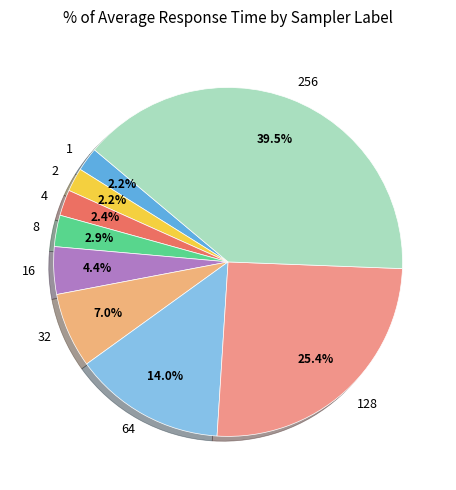

Is the sum of 256 and 2 greater than half?

No